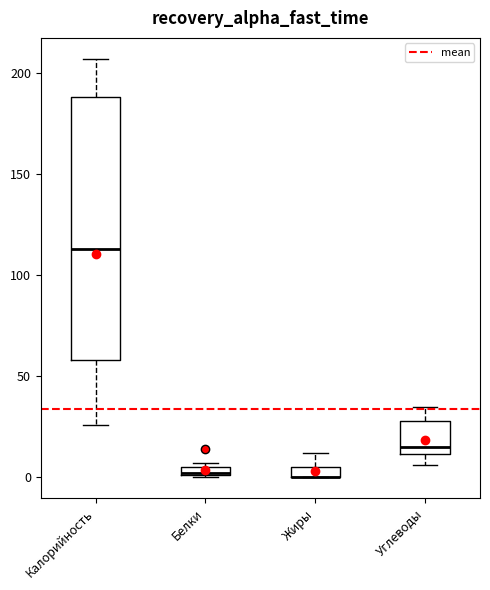

Where is the lower edge of the box for Углеводы on the y-axis? The values are not printed on the chart, so give them approximately, as read against the axis.

10